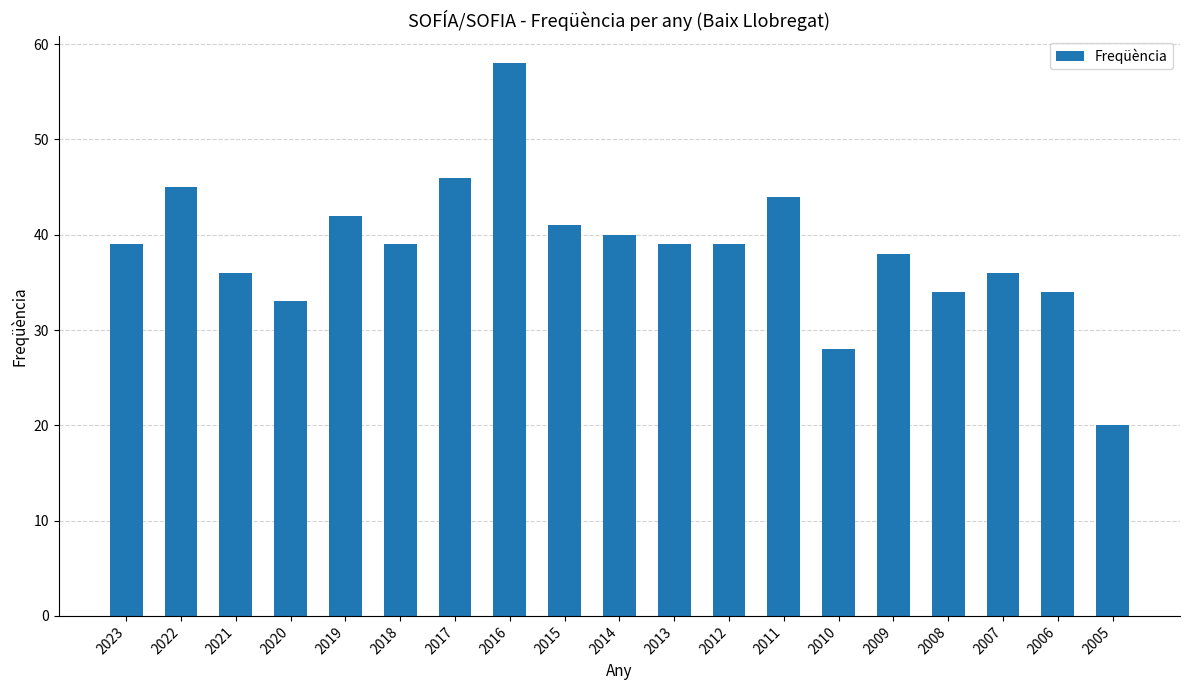

Reading left to right, what are all the values shown in this chart?

2023=39	2022=45	2021=36	2020=33	2019=42	2018=39	2017=46	2016=58	2015=41	2014=40	2013=39	2012=39	2011=44	2010=28	2009=38	2008=34	2007=36	2006=34	2005=20